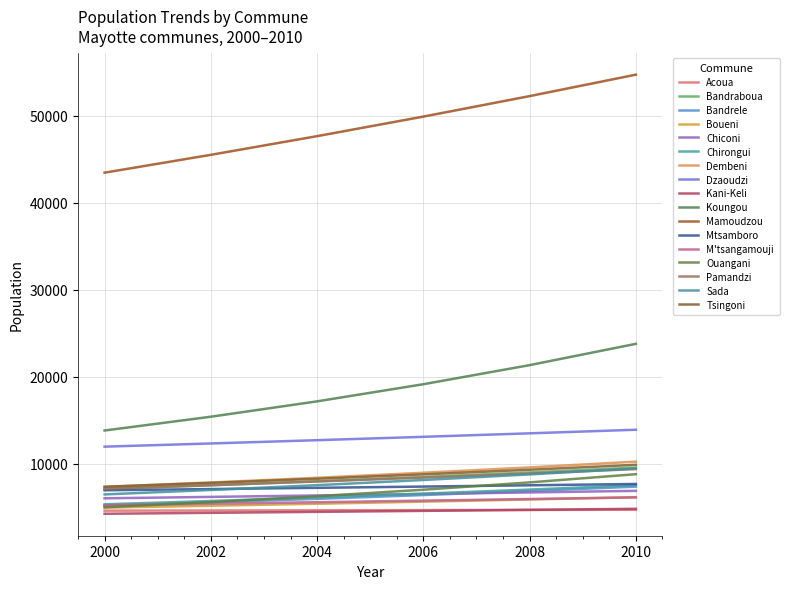

Reading left to right, transcribe all the data shown in this chart.

Pop_2000: Acoua=4583.5	Bandraboua=7063.2	Bandrele=5159.0	Boueni=4931.8	Chiconi=6004.5	Chirongui=5315.7	Dembeni=7320.0	Dzaoudzi=11942.4	Kani-Keli=4227.8	Koungou=13798.7	Mamoudzou=43435.0	Mtsamboro=6929.2	M'tsangamouji=5212.8	Ouangani=4970.4	Pamandzi=7107.4	Sada=6451.8	Tsingoni=7332.5
Pop_2002: Acoua=4605.0	Bandraboua=7501.0	Bandrele=5537.0	Boueni=5151.0	Chiconi=6167.0	Chirongui=5696.0	Dembeni=7825.0	Dzaoudzi=12308.0	Kani-Keli=4336.0	Koungou=15383.0	Mamoudzou=45485.0	Mtsamboro=7068.0	M'tsangamouji=5382.0	Ouangani=5569.0	Pamandzi=7510.0	Sada=6963.0	Tsingoni=7779.0
Pop_2004: Acoua=4626.6	Bandraboua=7965.9	Bandrele=5942.6	Boueni=5379.9	Chiconi=6333.9	Chirongui=6103.6	Dembeni=8364.8	Dzaoudzi=12684.8	Kani-Keli=4447.0	Koungou=17149.2	Mamoudzou=47631.8	Mtsamboro=7209.6	M'tsangamouji=5556.7	Ouangani=6239.8	Pamandzi=7935.4	Sada=7514.8	Tsingoni=8252.7
Pop_2006: Acoua=4648.3	Bandraboua=8459.6	Bandrele=6378.0	Boueni=5619.0	Chiconi=6505.4	Chirongui=6540.3	Dembeni=8941.9	Dzaoudzi=13073.2	Kani-Keli=4560.8	Koungou=19118.1	Mamoudzou=49879.8	Mtsamboro=7354.1	M'tsangamouji=5737.0	Ouangani=6991.3	Pamandzi=8384.9	Sada=8110.2	Tsingoni=8755.2
Pop_2008: Acoua=4670.1	Bandraboua=8983.9	Bandrele=6845.3	Boueni=5868.8	Chiconi=6681.4	Chirongui=7008.2	Dembeni=9558.7	Dzaoudzi=13473.4	Kani-Keli=4677.5	Koungou=21313.1	Mamoudzou=52234.0	Mtsamboro=7501.4	M'tsangamouji=5923.2	Ouangani=7833.4	Pamandzi=8859.9	Sada=8752.9	Tsingoni=9288.4
Pop_2010: Acoua=4692.0	Bandraboua=9540.7	Bandrele=7346.8	Boueni=6129.6	Chiconi=6862.3	Chirongui=7509.7	Dembeni=10218.1	Dzaoudzi=13885.9	Kani-Keli=4797.2	Koungou=23760.1	Mamoudzou=54699.3	Mtsamboro=7651.7	M'tsangamouji=6115.5	Ouangani=8776.9	Pamandzi=9361.7	Sada=9446.5	Tsingoni=9854.0